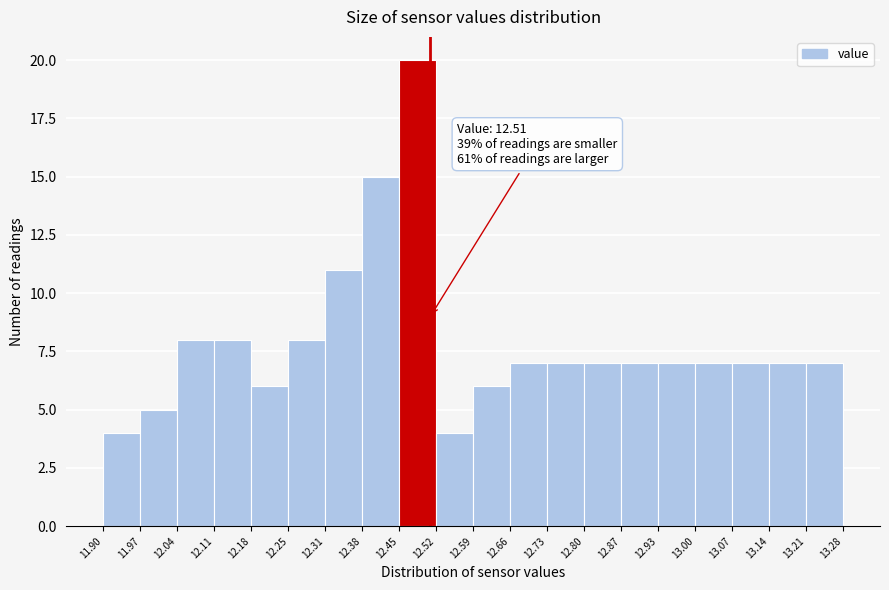

Over which range of the x-axis is the bar tallest?

12.45 to 12.52